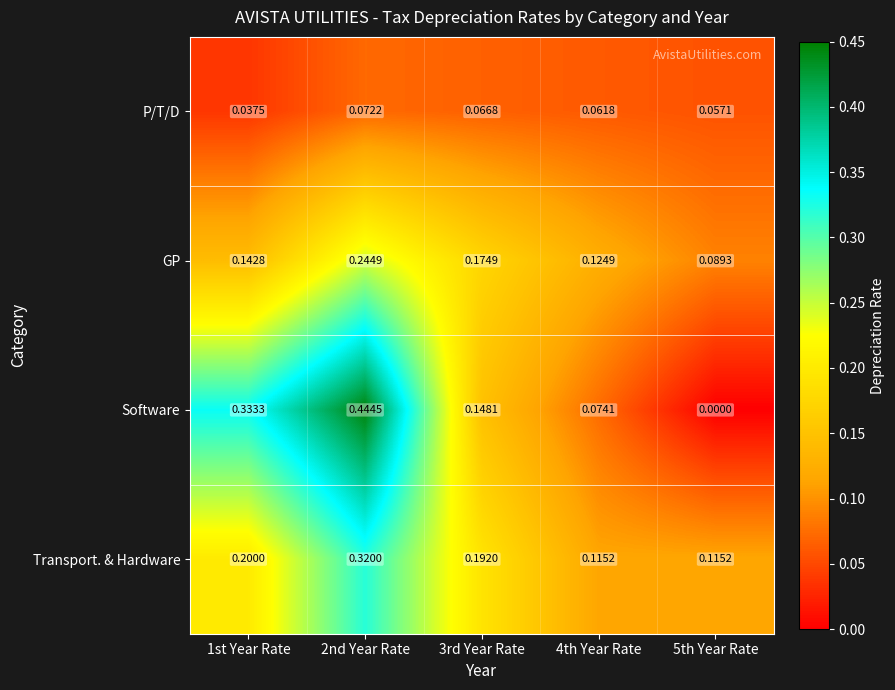

At which category does the chart reach its peak across all series?

2nd Year Rate